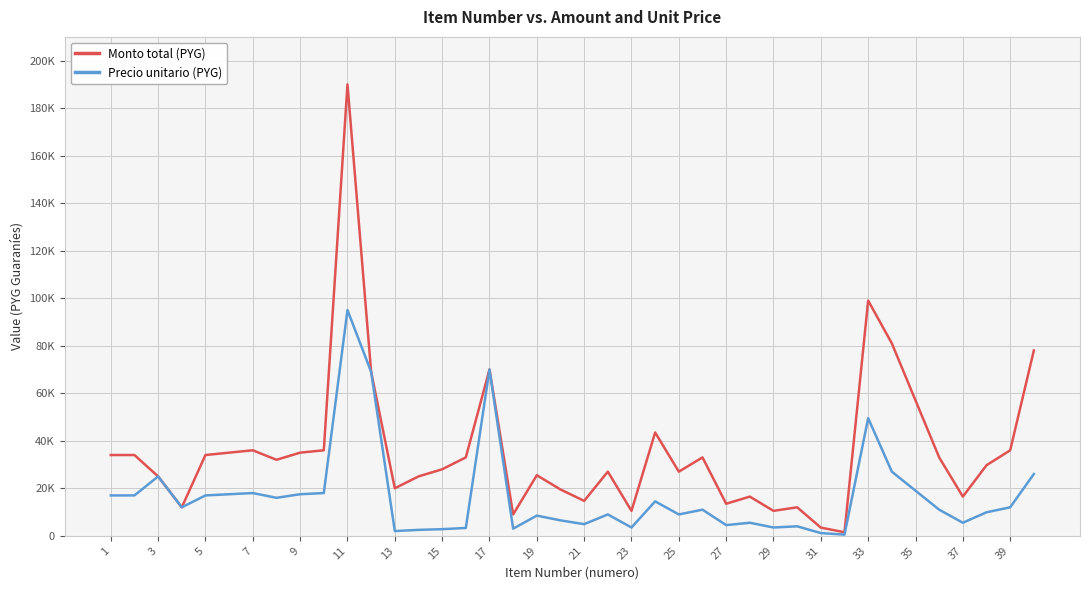

What is the sum of all Monto total (PYG) values?

1445350